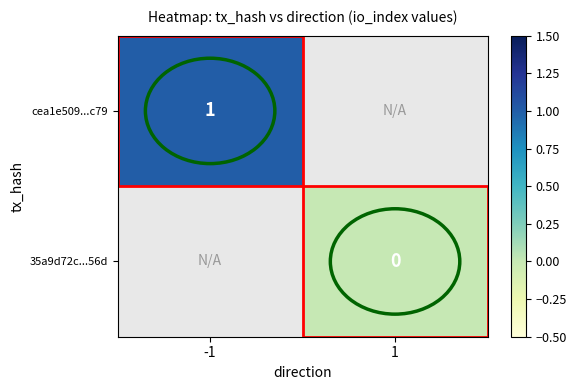

Is it true that cea1e509...c79 equals 1 at -1?

True